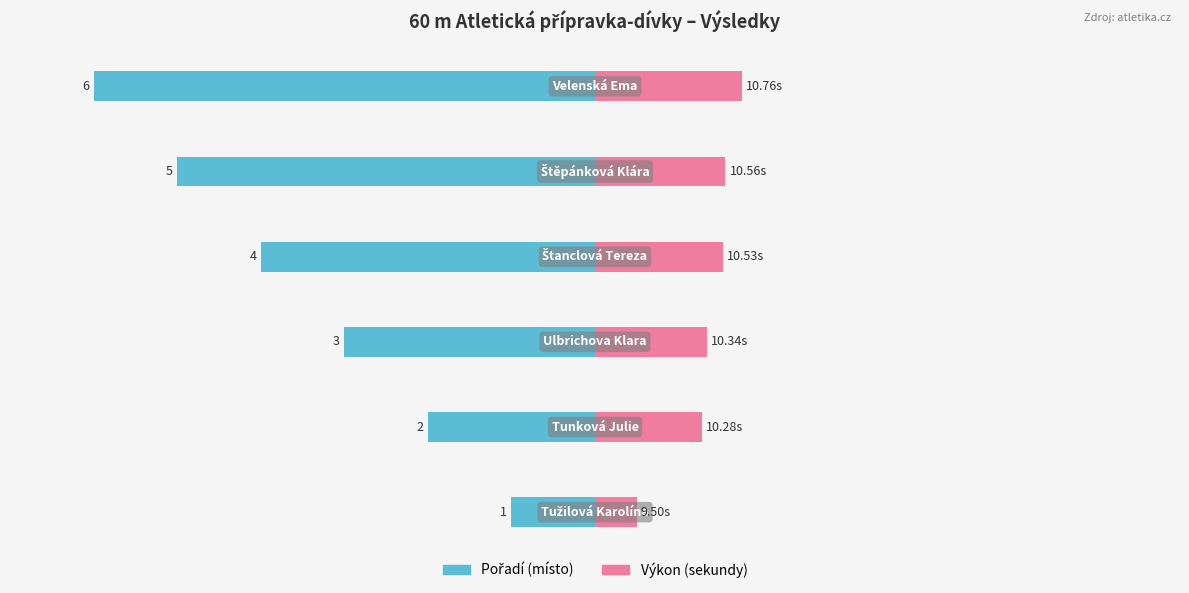

At how many categories does at least one series exceed 0?

6